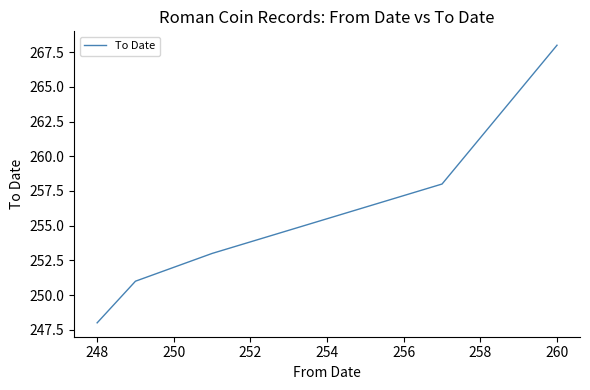

The chart shows a value of 359 at 19. True or false?

False